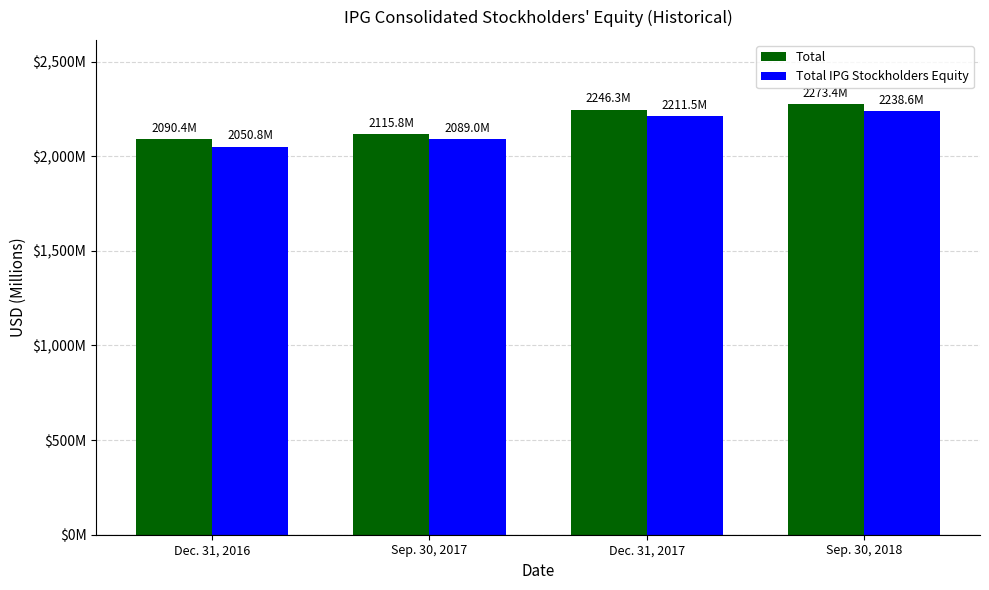

Reading left to right, list all the values displayed in this chart.

Total: 2090.4	2115.8	2246.3	2273.4
Total IPG Stockholders Equity: 2050.8	2089.0	2211.5	2238.6